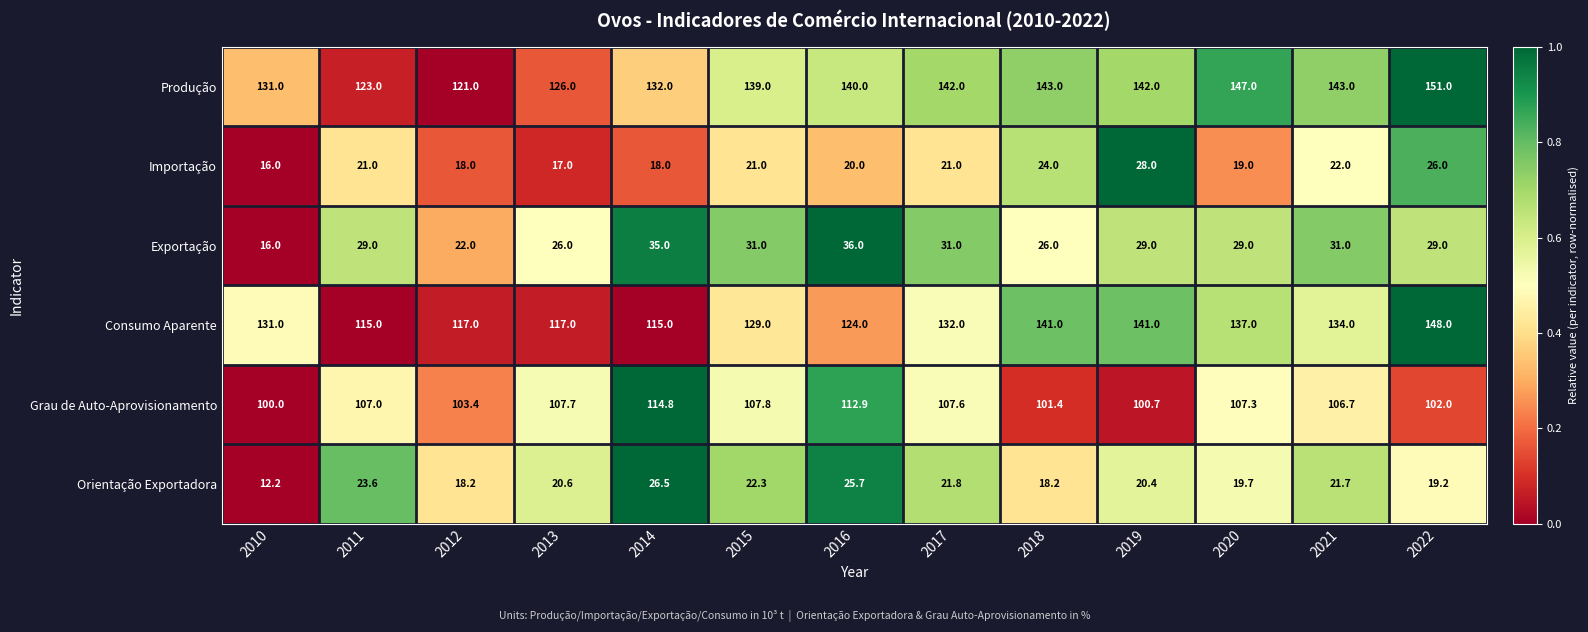

Which series has the largest range (max minus min)?

Consumo Aparente